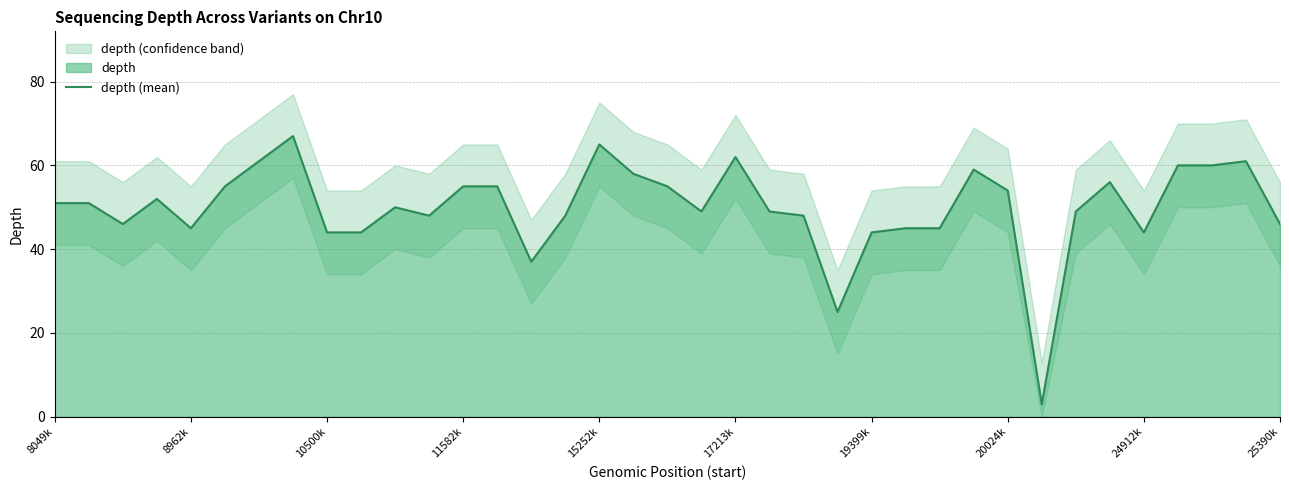

Count the number of data series in this chart.

1